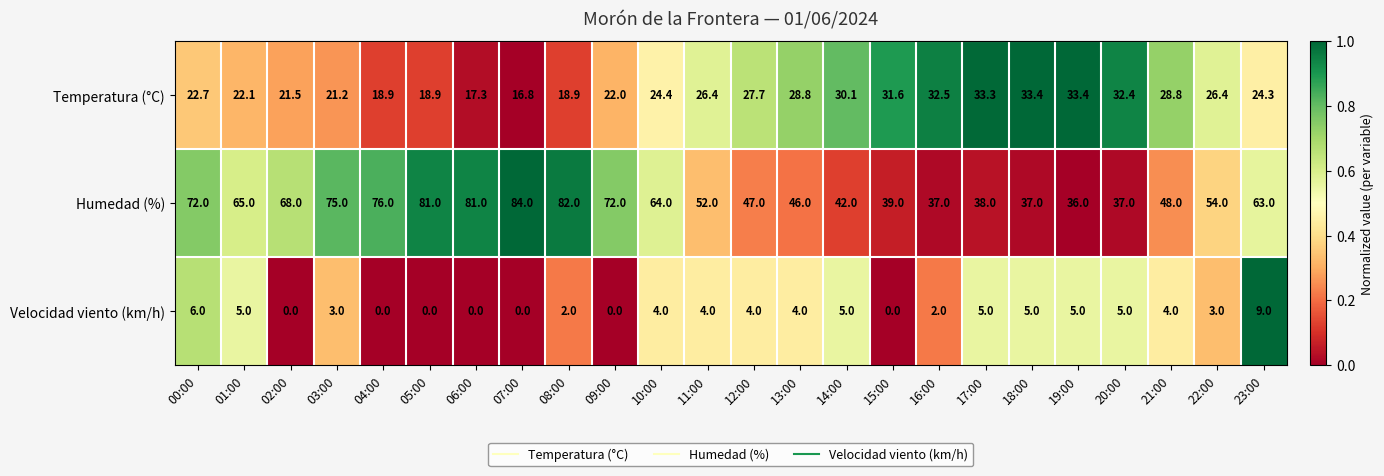

True or false: Humedad (%) has a value of 137.7 at 07:00.

False